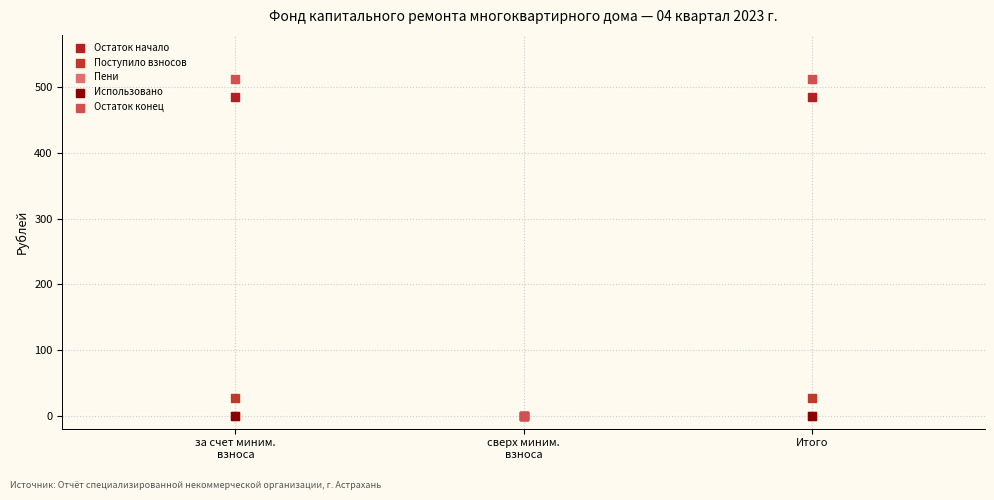

What are all the series names shown in the legend?

Остаток начало, Поступило взносов, Пени, Использовано, Остаток конец